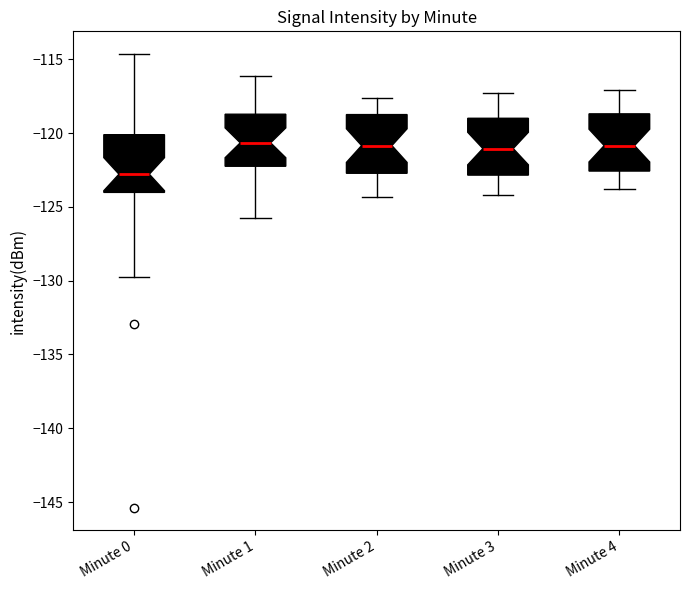

Which box's median line is the lowest?

Minute 0